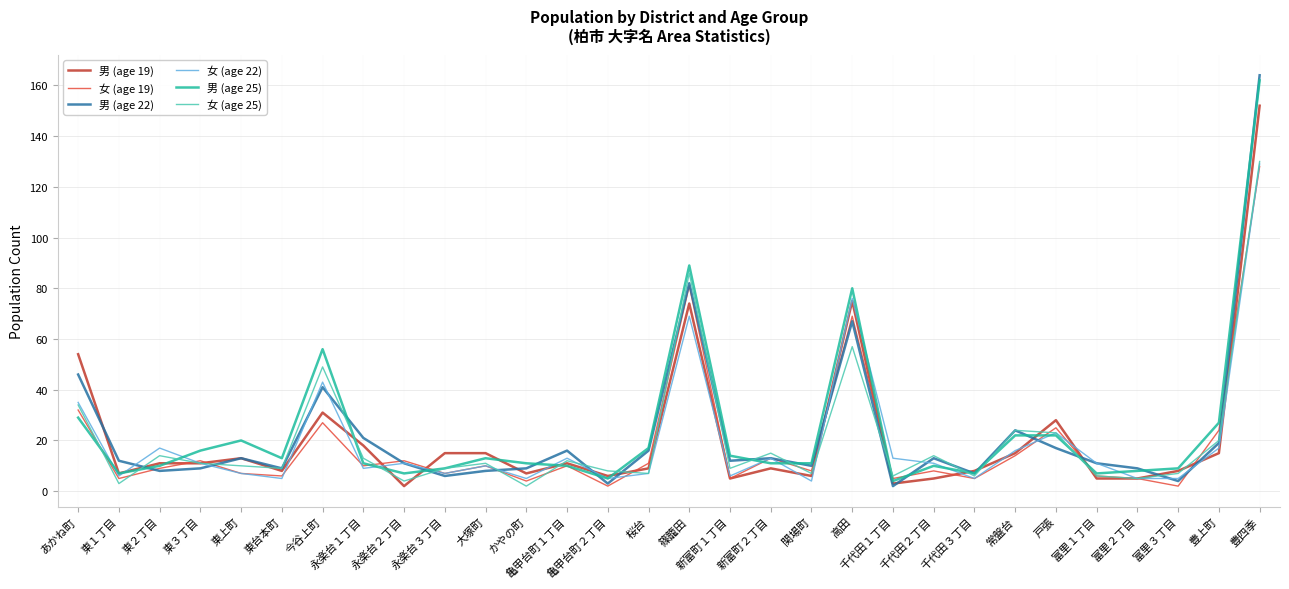

True or false: 女 (age 25) has more than 1 points higher than both neighbors.

True